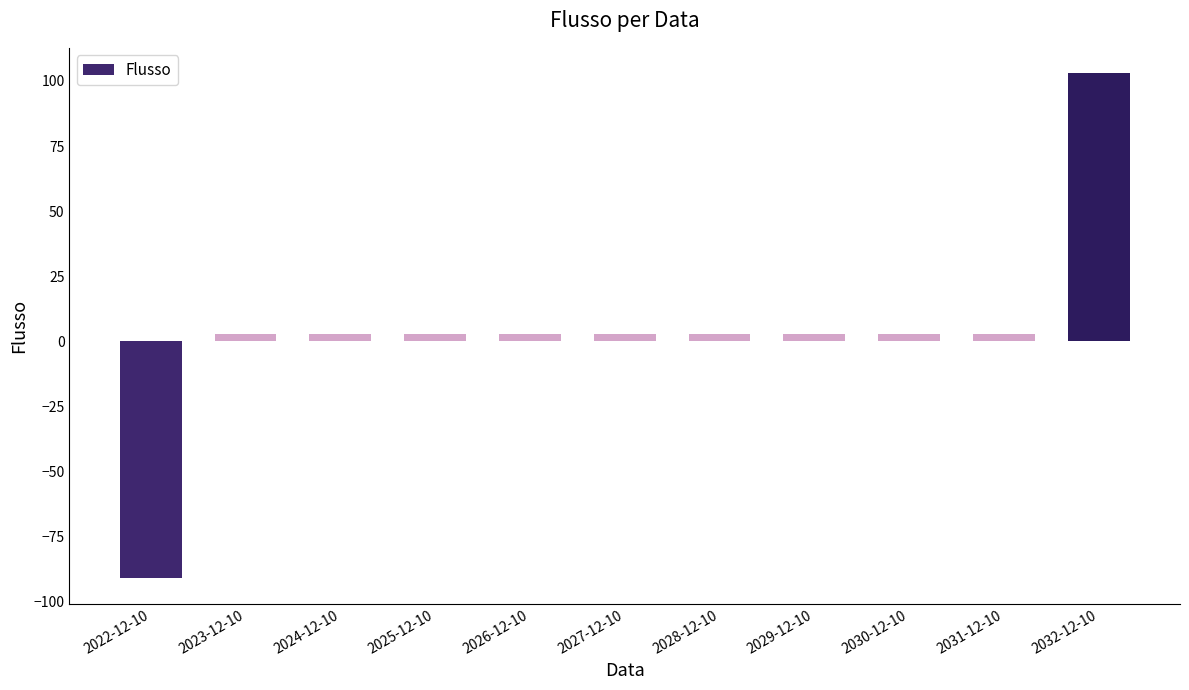

Which category has the lowest value across all series?

2022-12-10